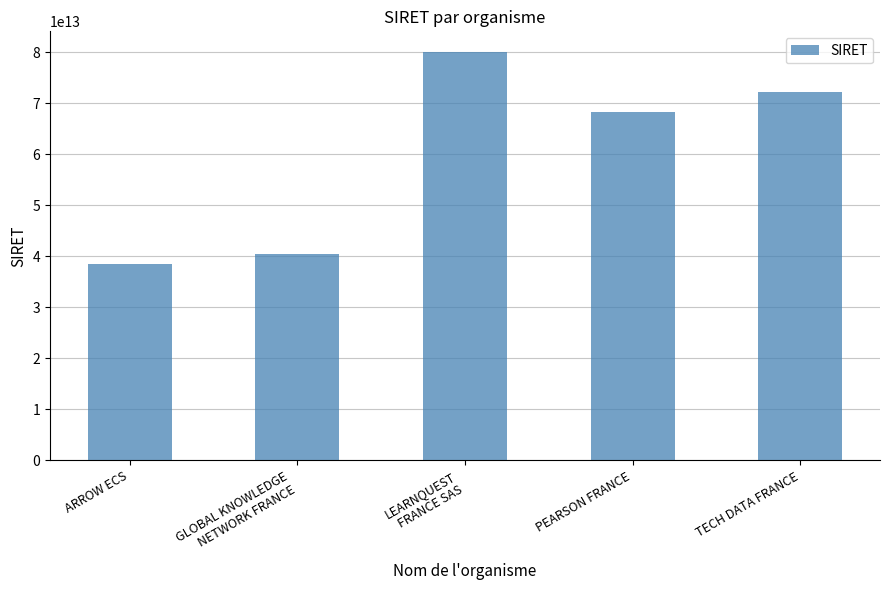

Approximately how many times larger is the value at PEARSON FRANCE compared to GLOBAL KNOWLEDGE
NETWORK FRANCE?

1.7